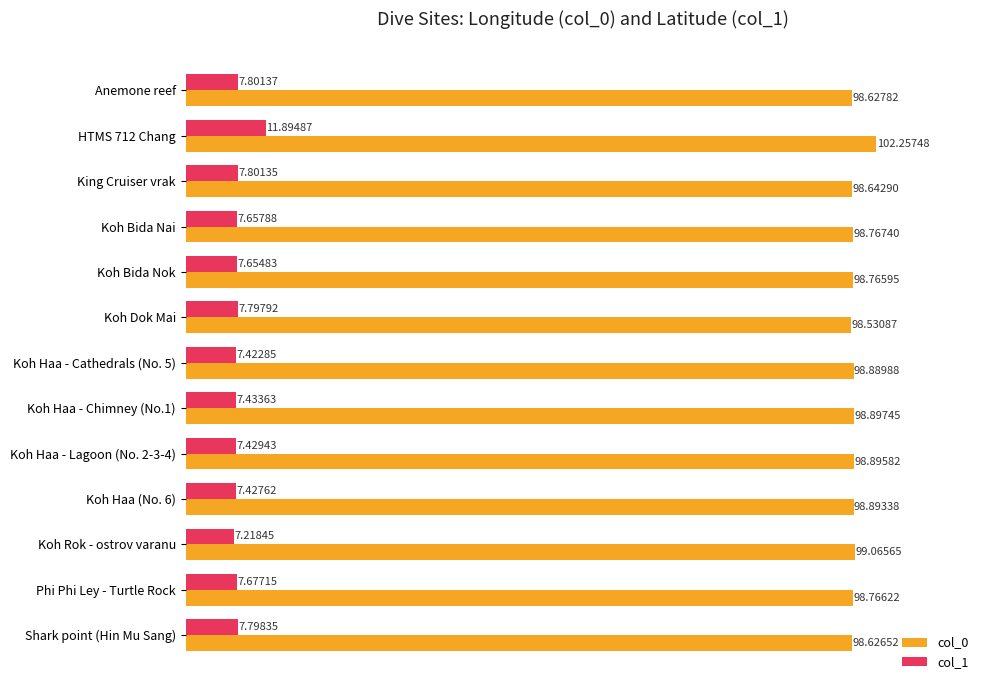

List the labels in order of col_0 value, largest first.

HTMS 712 Chang, Koh Rok - ostrov varanu, Koh Haa - Chimney (No.1), Koh Haa - Lagoon (No. 2-3-4), Koh Haa (No. 6), Koh Haa - Cathedrals (No. 5), Koh Bida Nai, Phi Phi Ley - Turtle Rock, Koh Bida Nok, King Cruiser vrak, Anemone reef, Shark point (Hin Mu Sang), Koh Dok Mai